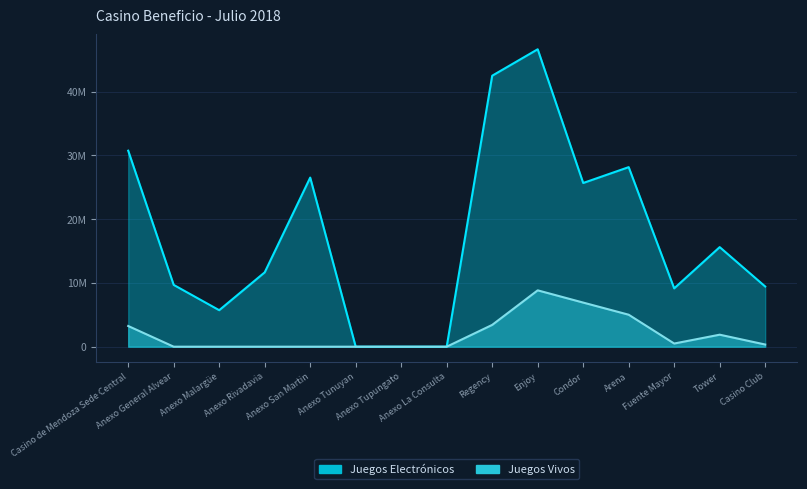

In Juegos Electrónicos, how many points are higher than both neighbors (excluding endpoints)?

4